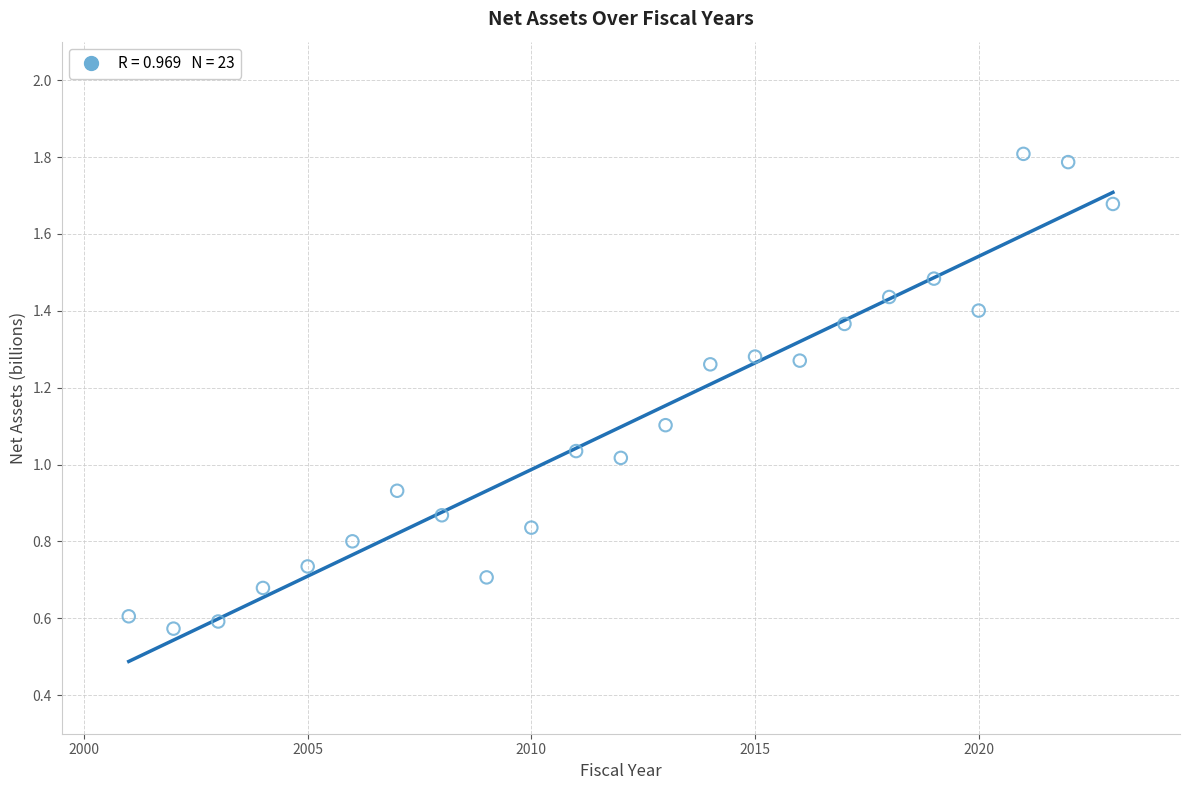

What is the range of Y values (max minus min)?

1.2